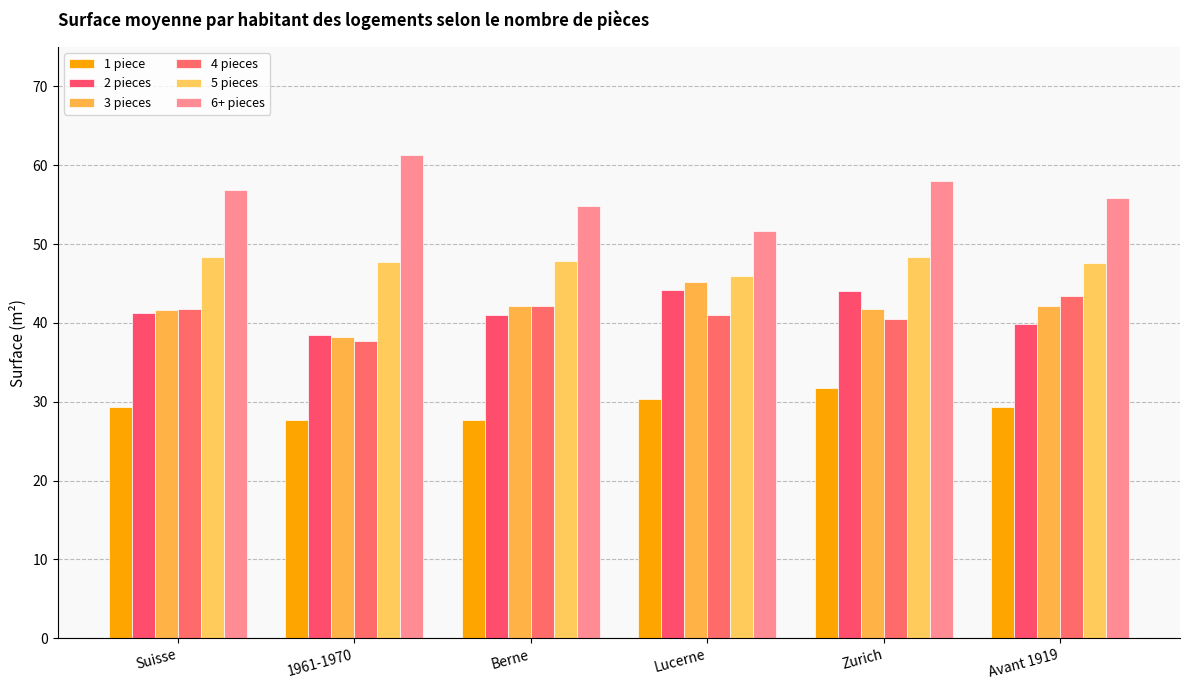

Which series has the largest total across all categories?

6+ pieces